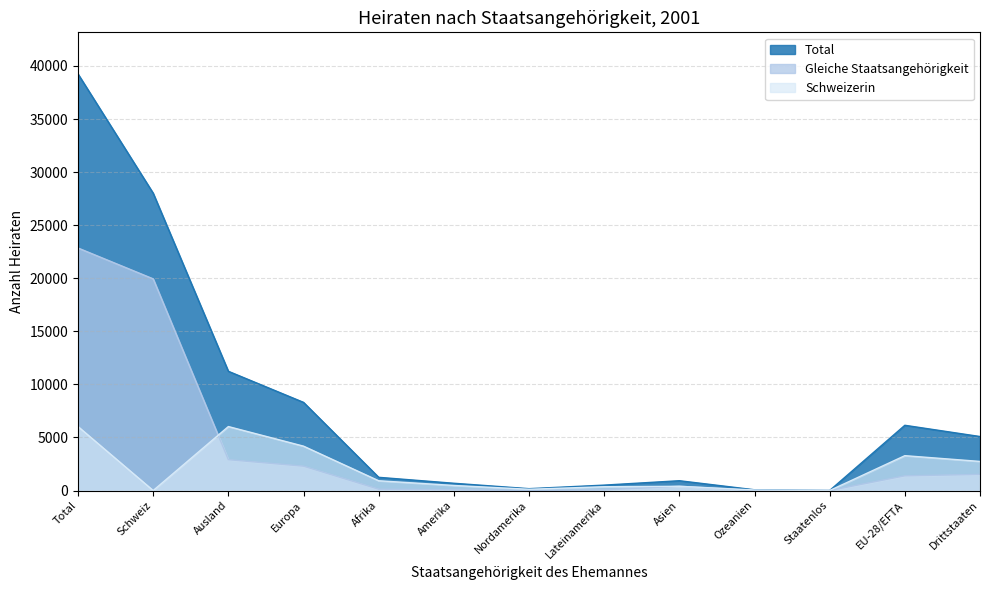

Which category has the lowest value across all series?

Schweiz